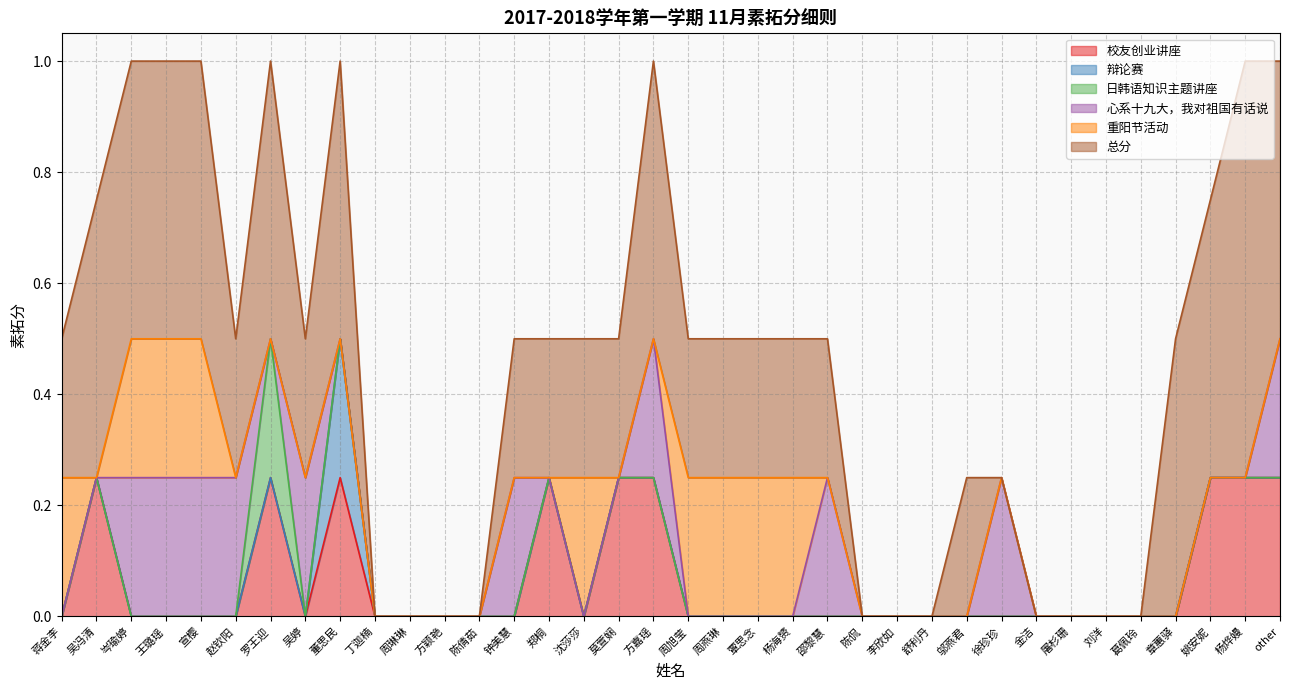

How many values in the 日韩语知识主题讲座 series exceed 0?

1